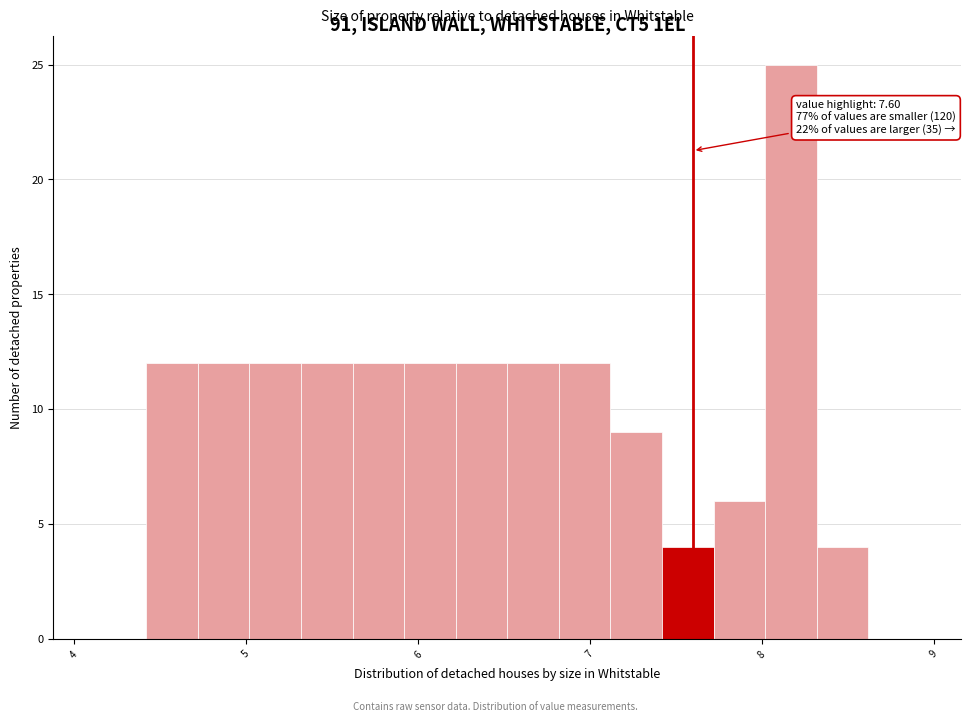

Around what value on the x-axis is the tallest bar? Give the approximate position of its centre, as read against the axis.

8.2